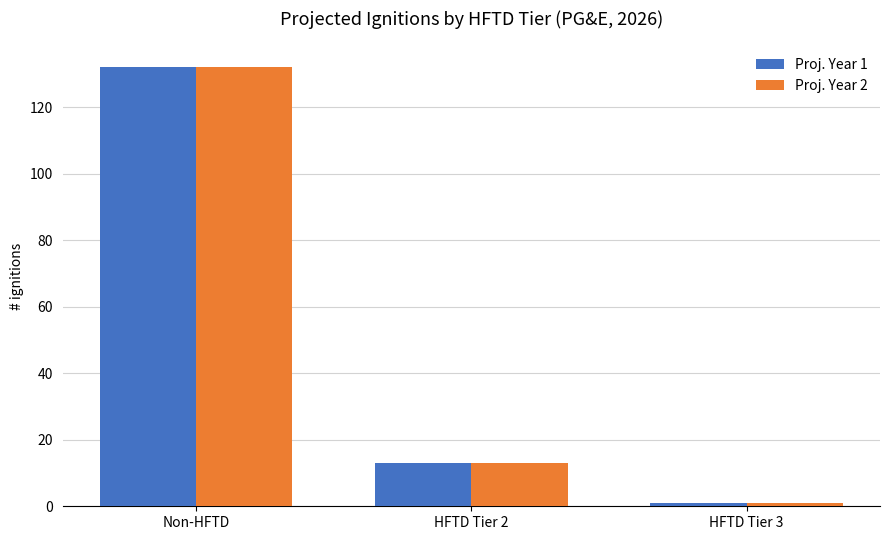

Reading left to right, extract all data points from this chart.

Proj. Year 1: Non-HFTD=132	HFTD Tier 2=13	HFTD Tier 3=1
Proj. Year 2: Non-HFTD=132	HFTD Tier 2=13	HFTD Tier 3=1